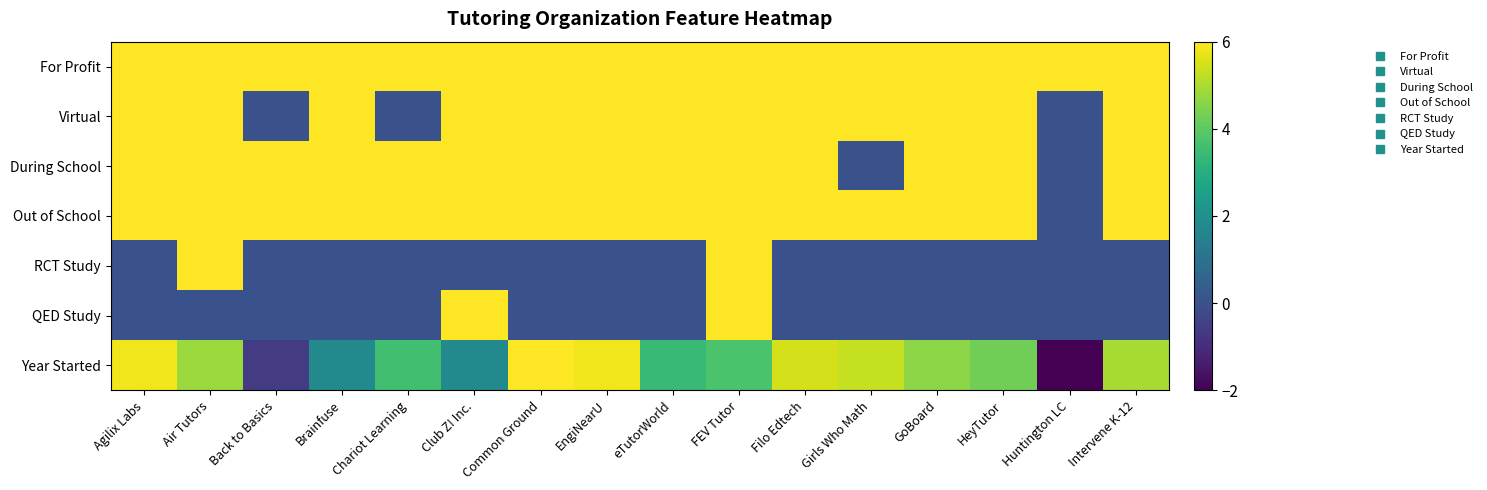

How many categories are shown in the chart?

16